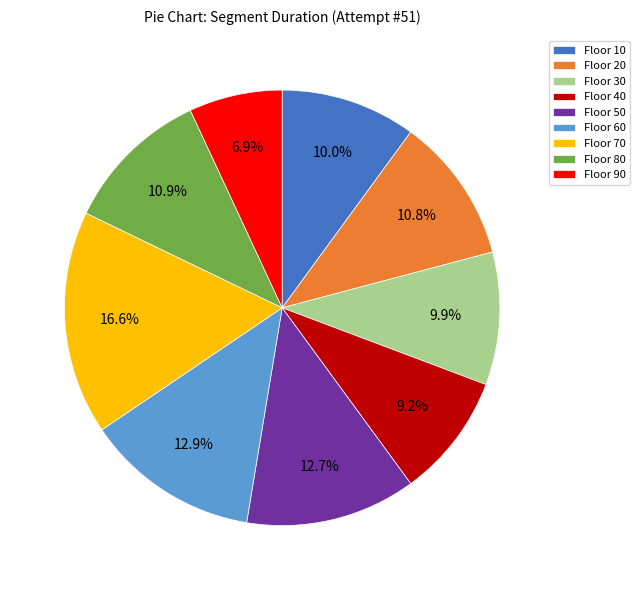

Which category has the biggest portion of the pie?

Floor 70